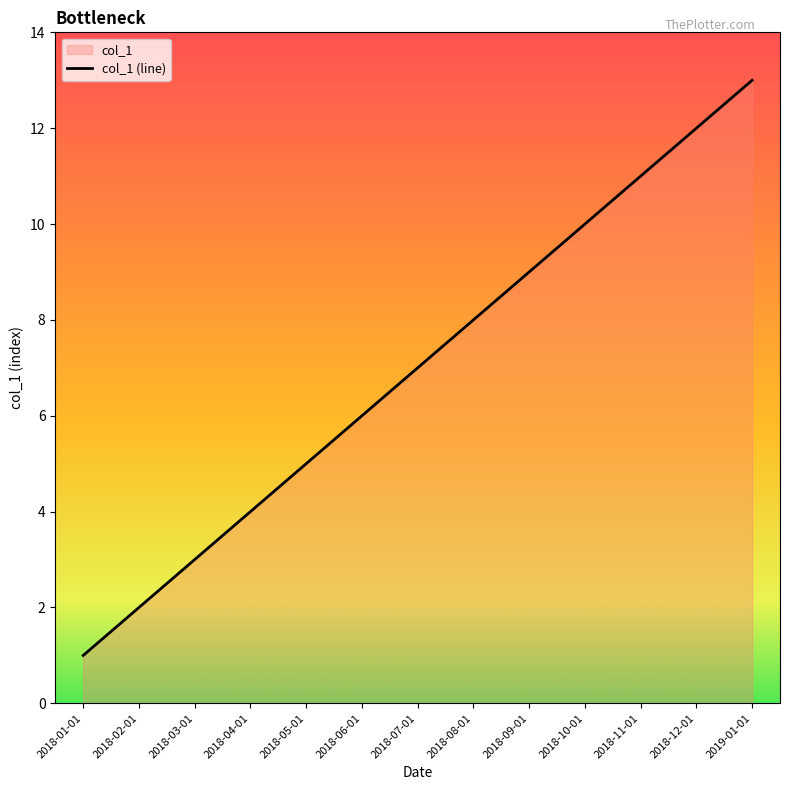

Reading right to left, extract all data points from this chart.

13	12	11	10	9	8	7	6	5	4	3	2	1